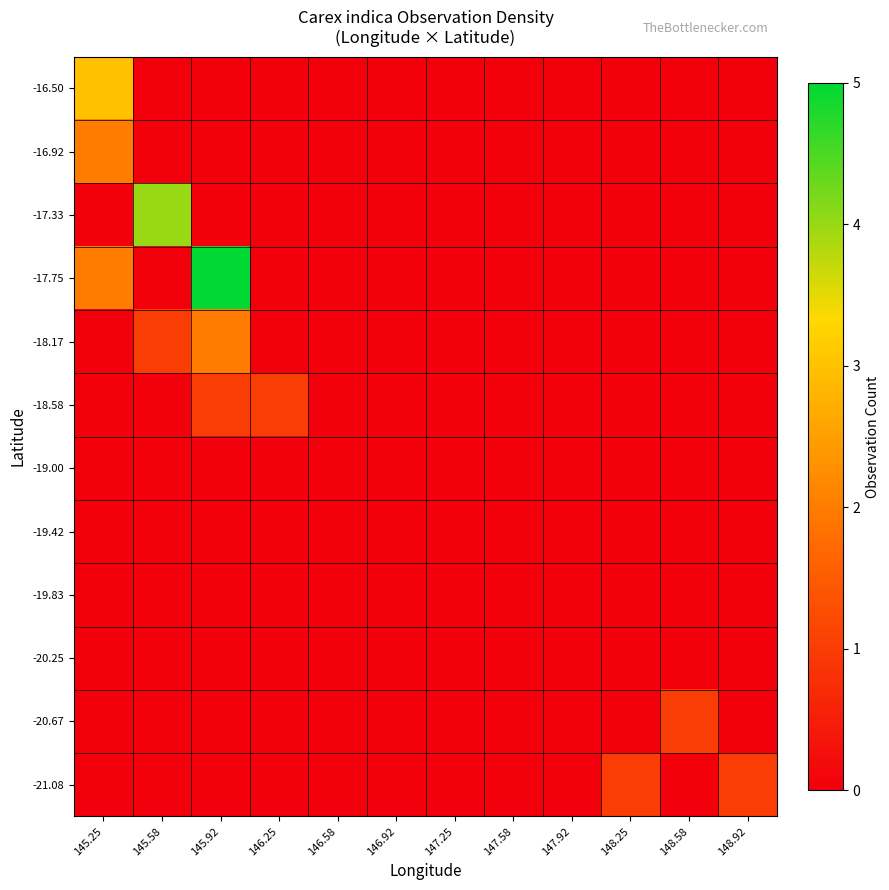

Count the number of categories in the chart.

12